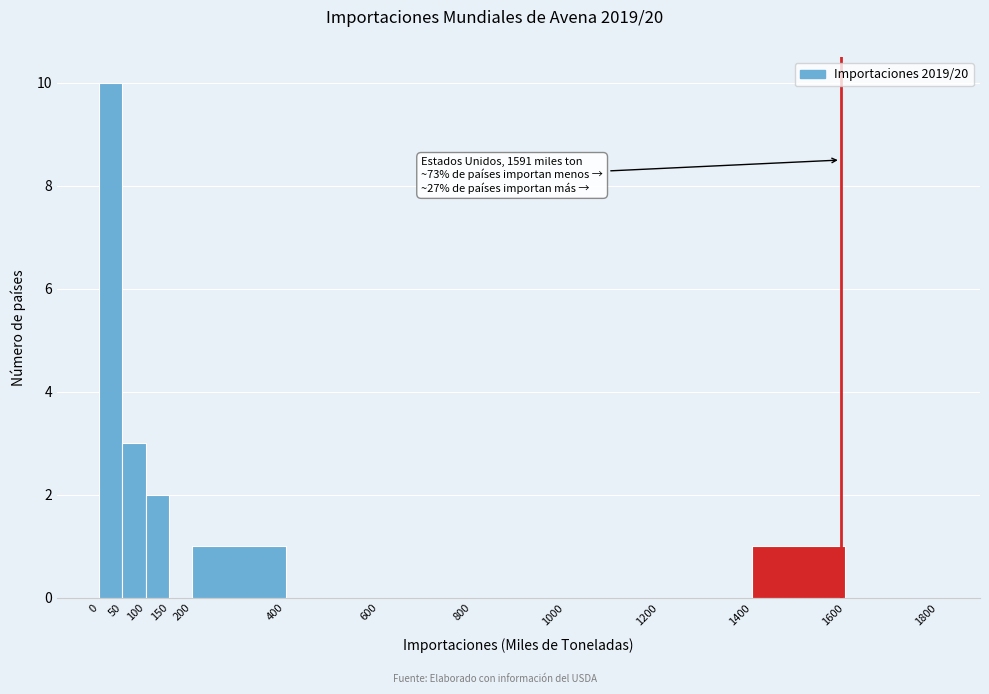

Over which range of the x-axis is the bar tallest?

0 to 50